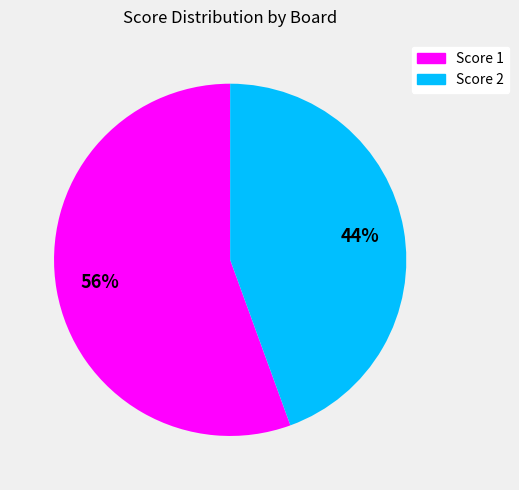

To the nearest percent, what is the average slice percentage?

50%